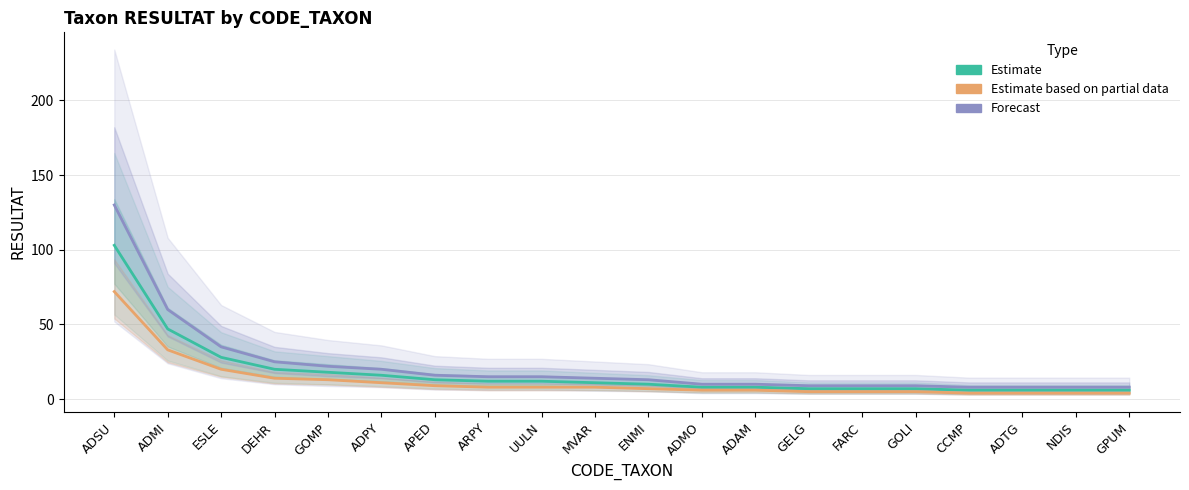

Is it true that Forecast equals 8 at GPUM?

True